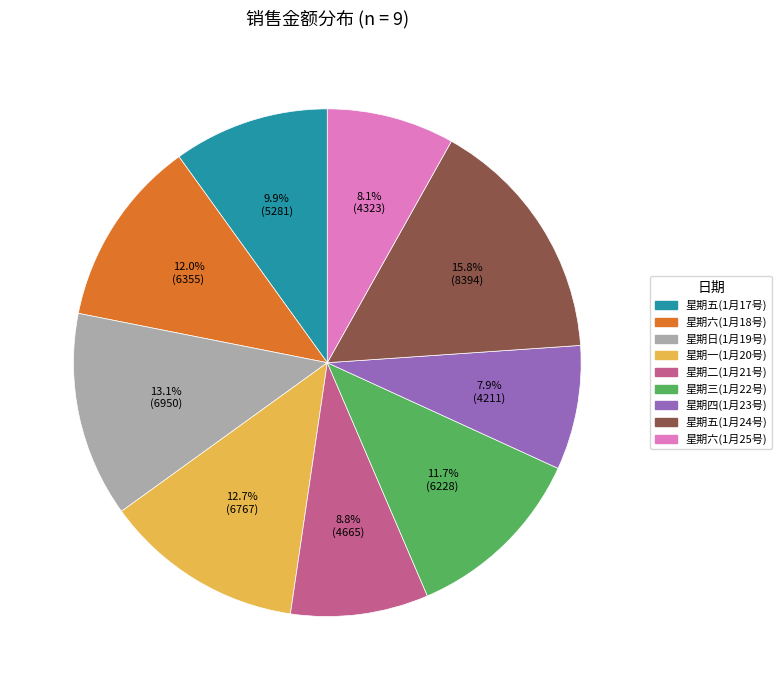

Combined, do 星期六(1月25号) and 星期六(1月18号) account for over 50%?

No